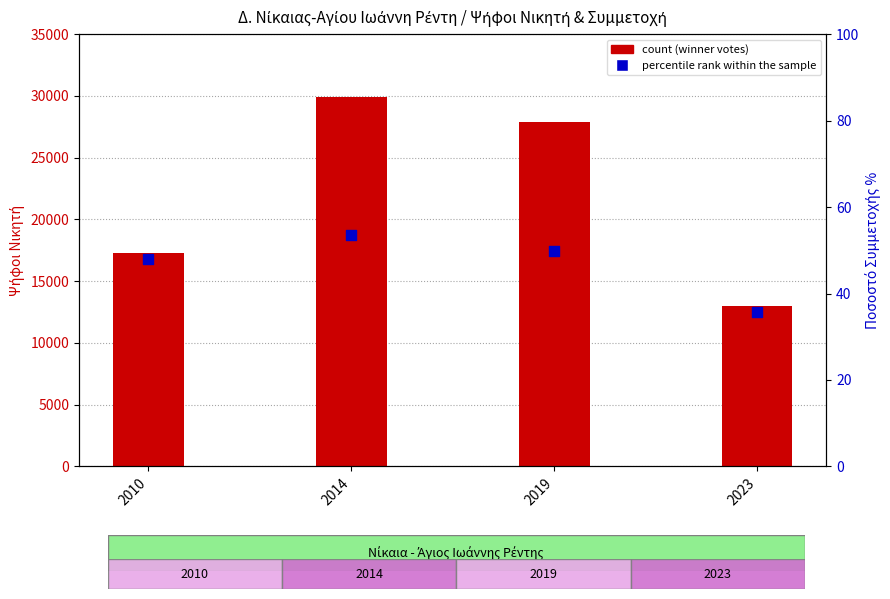

Which series contains the highest Y value?

count (winner votes)